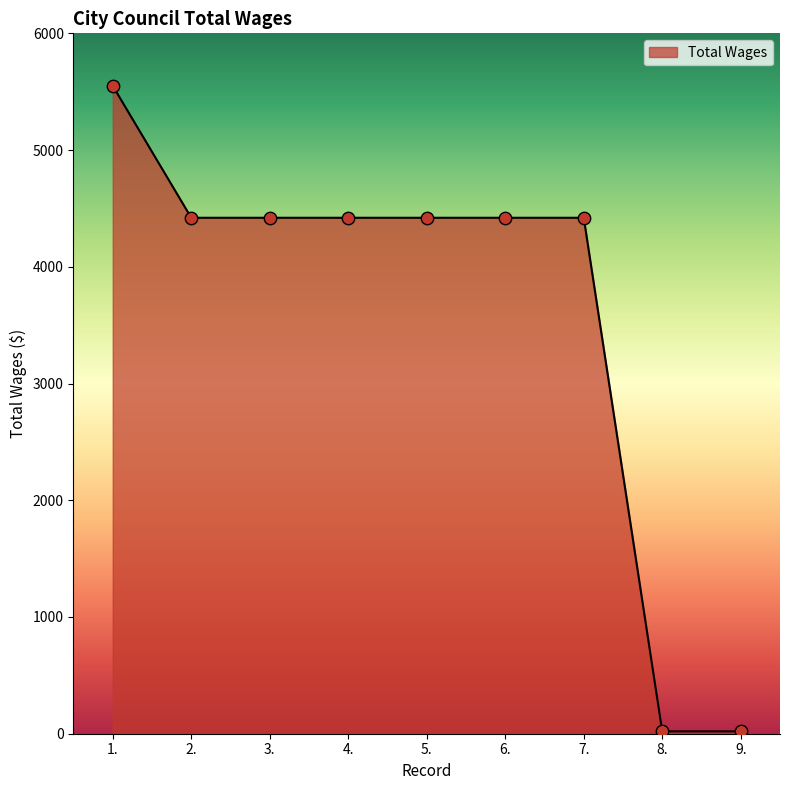

What is the change in value from 1. to 3.?

-1130